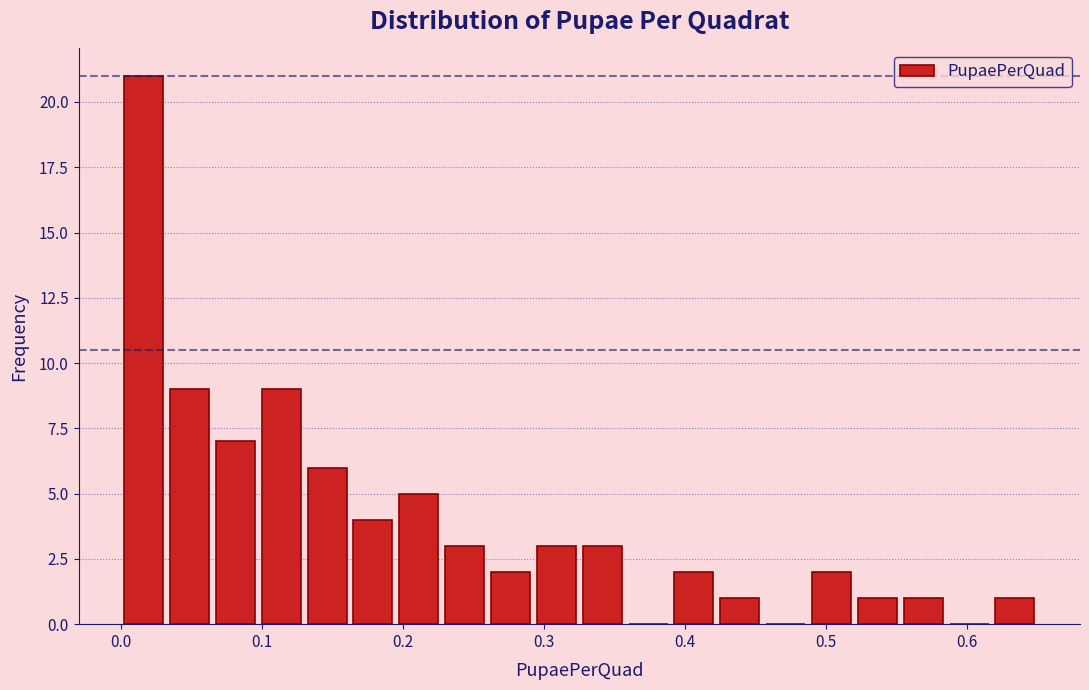

Around what value on the x-axis is the tallest bar? Give the approximate position of its centre, as read against the axis.

0.02